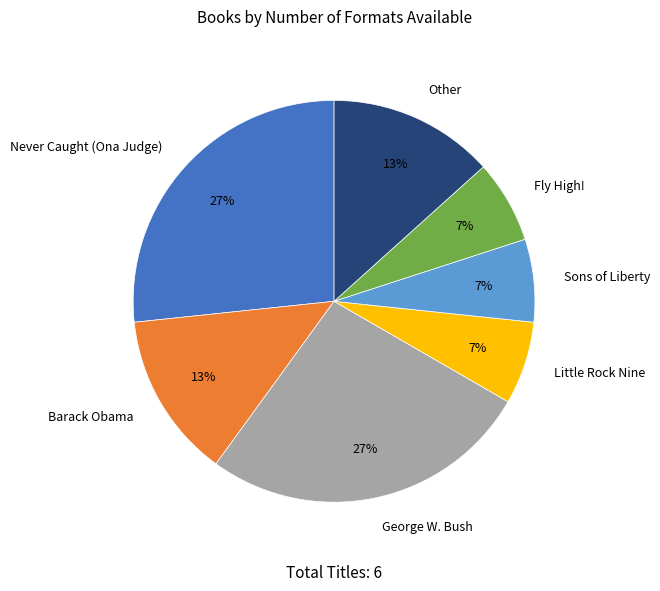

Between George W. Bush and Fly High!, which is larger?

George W. Bush